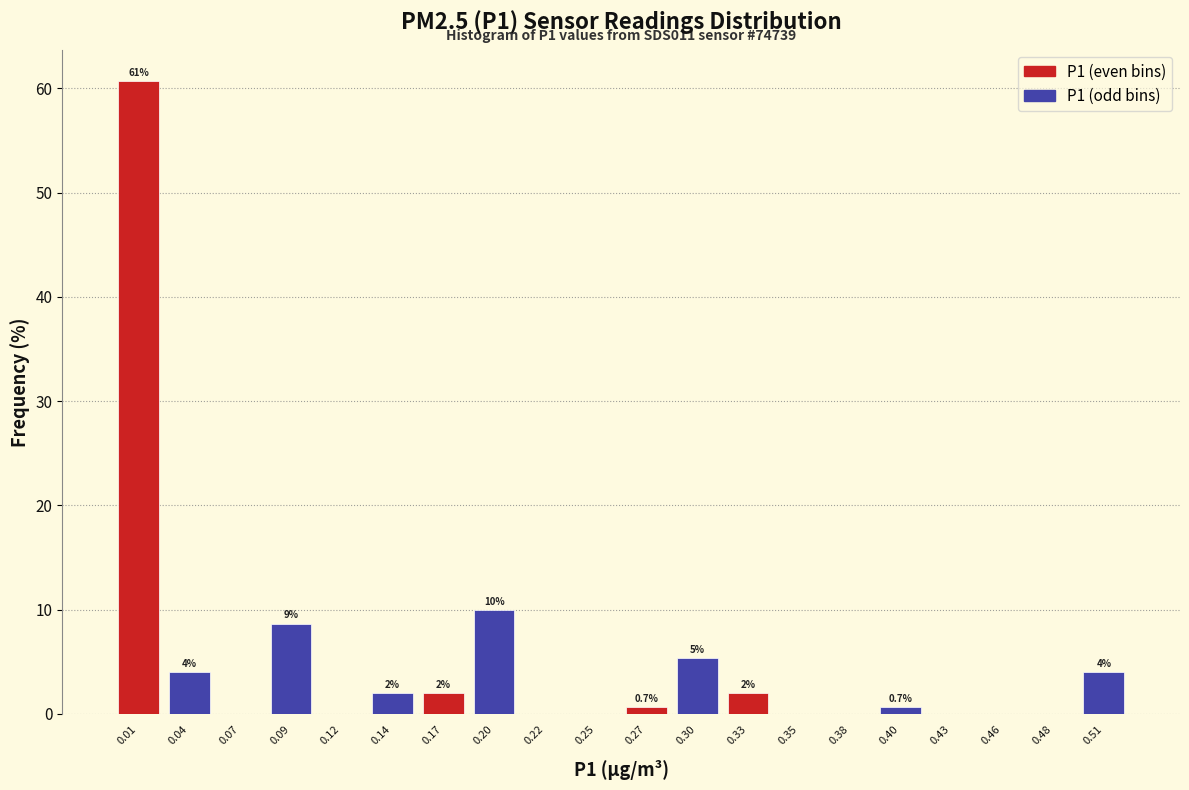

Over which range of the x-axis is the bar tallest?

0.000 to 0.026